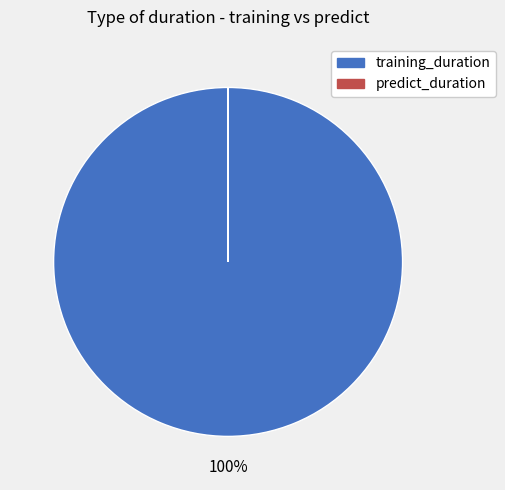

Which slice is the largest?

training_duration